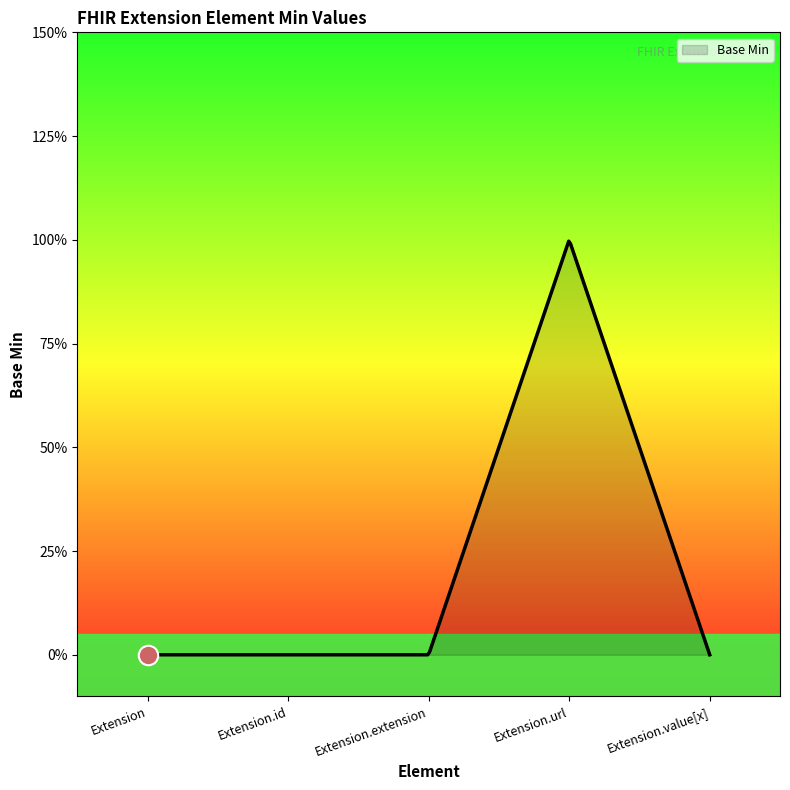

Reading right to left, transcribe all the data shown in this chart.

0	1	0	0	0